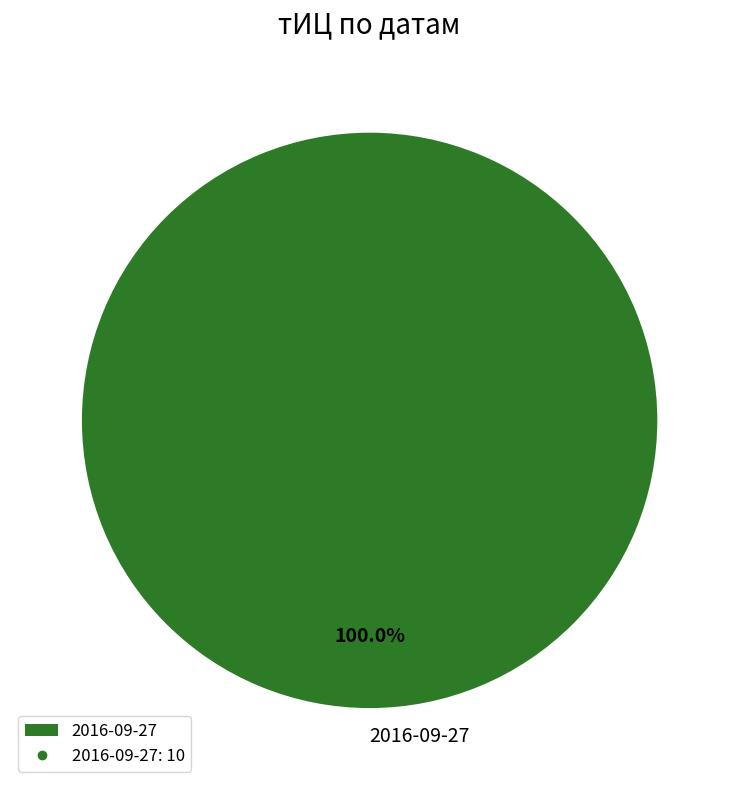

Which category accounts for the majority?

2016-09-27